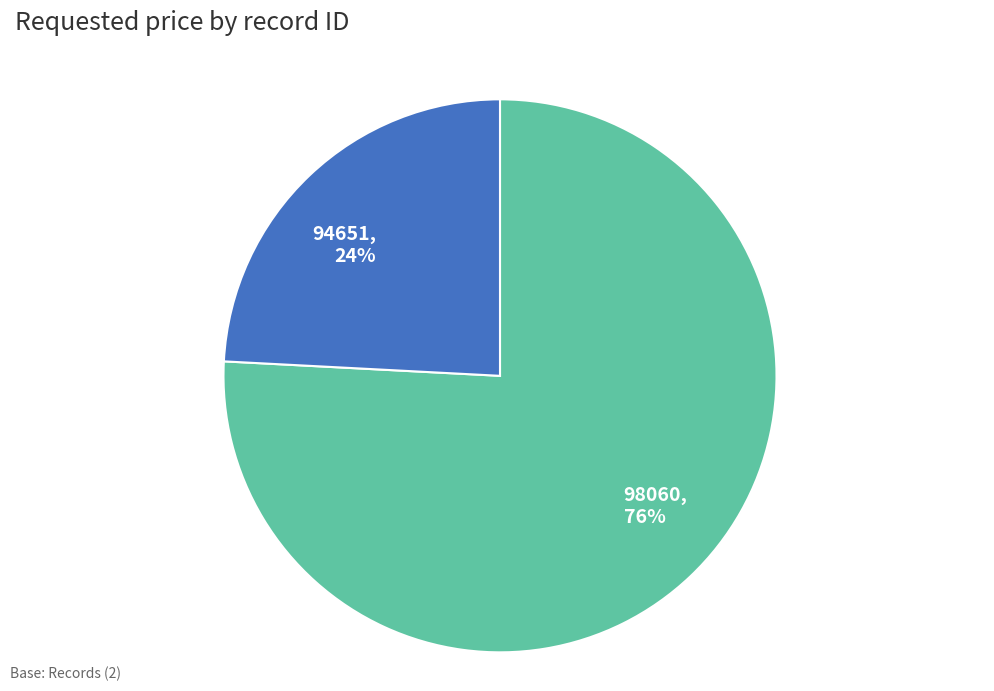

Is it true that 94651 is 24% of the pie?

True